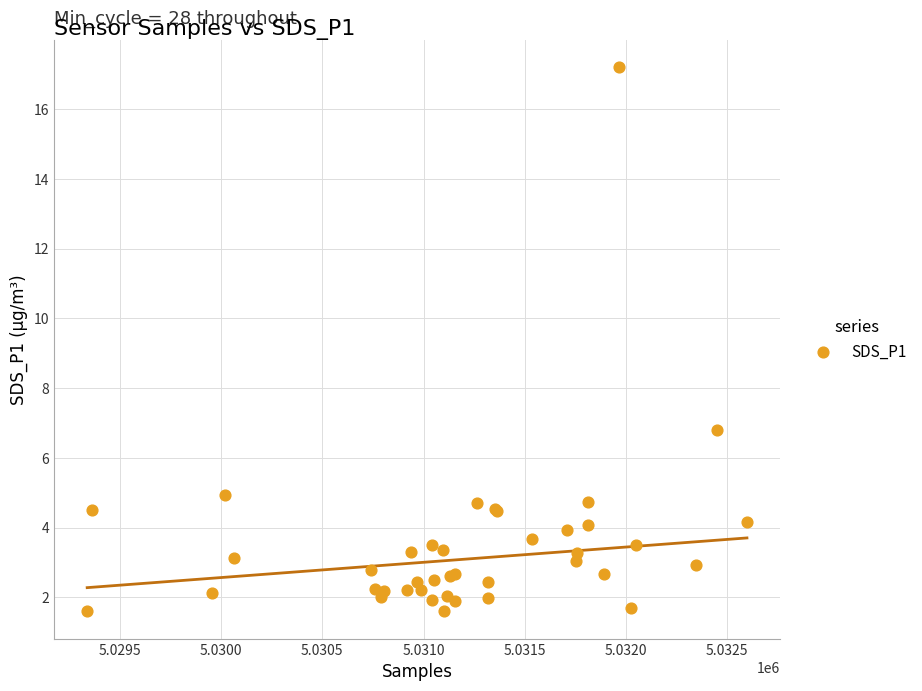

What Y value in the scatter plot is closest to 9?

6.8